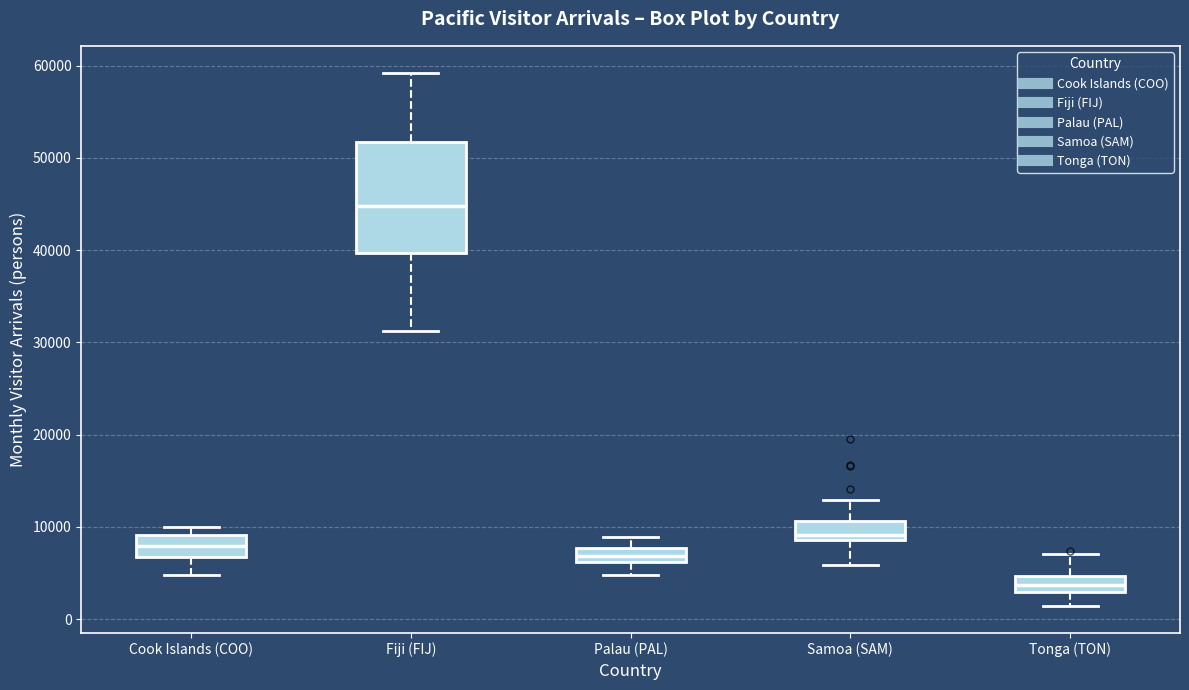

Which box's median line is the highest?

Fiji (FIJ)